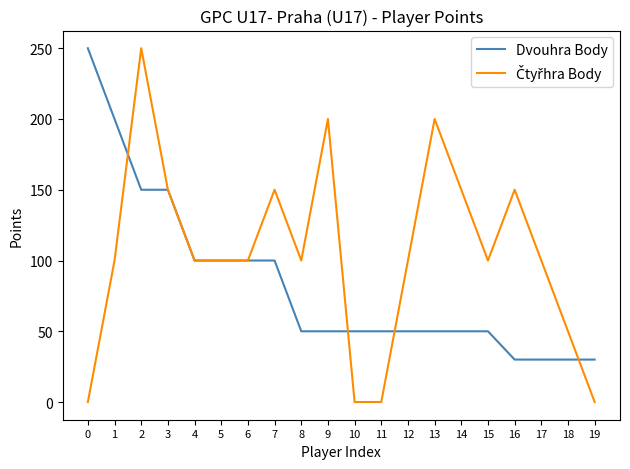

What is the difference between the highest and lowest values at 18?

20